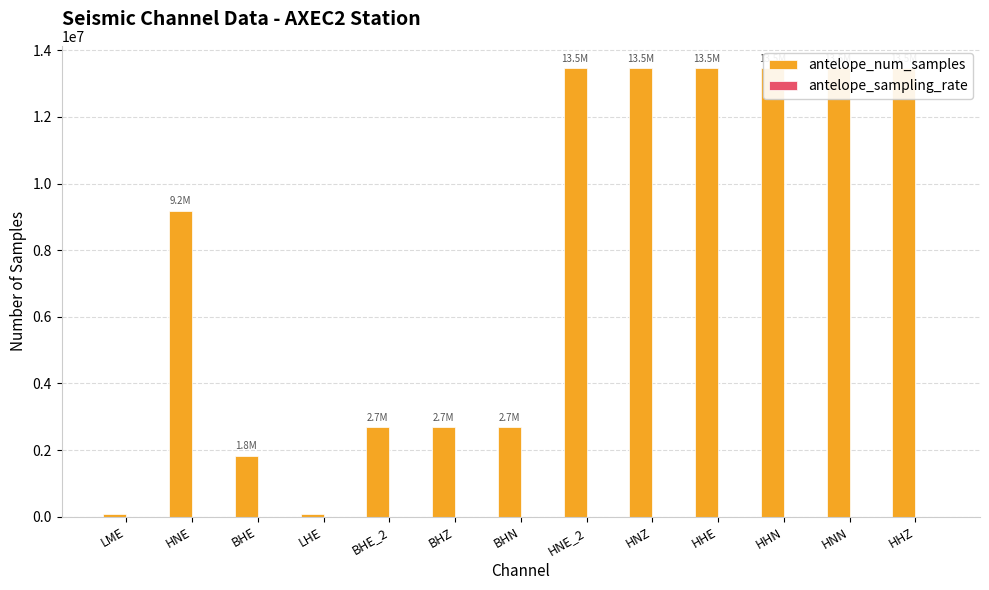

Where is antelope_num_samples nearest to the value 6773083?

HNE